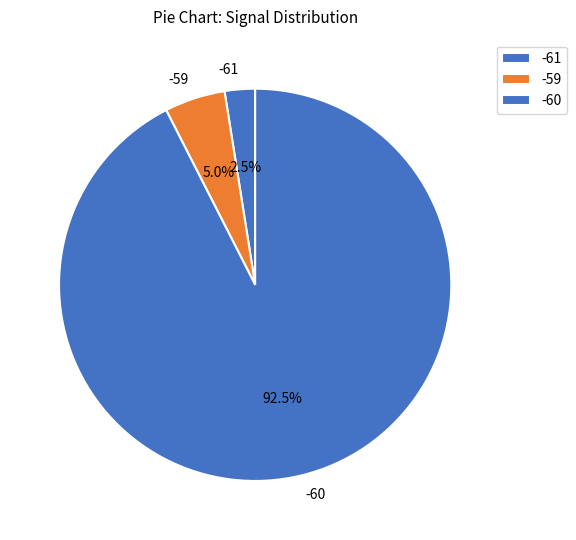

How many segments does this pie chart have?

3